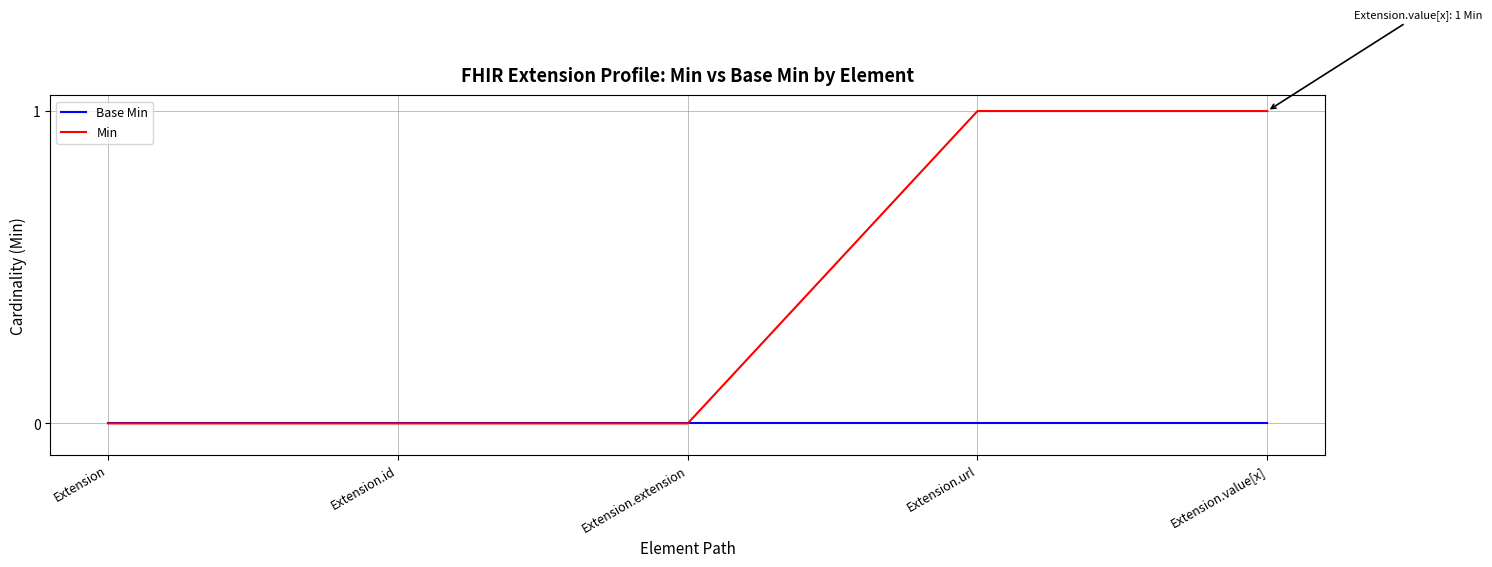

Rank the series at Extension.url from lowest to highest value.

Base Min, Min